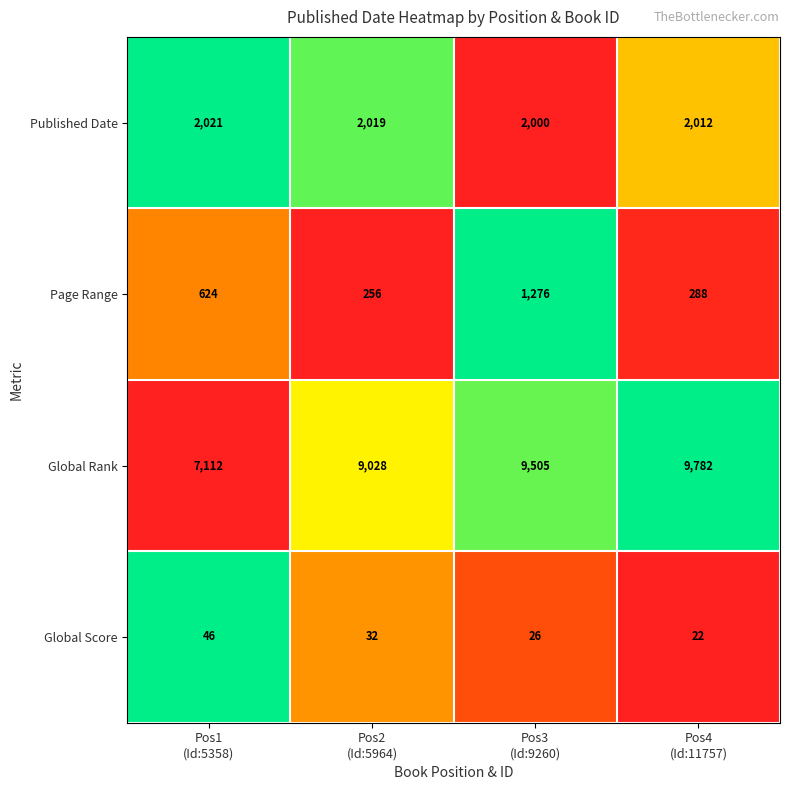

What is the difference between the highest and lowest values at Pos4
(Id:11757)?

9760